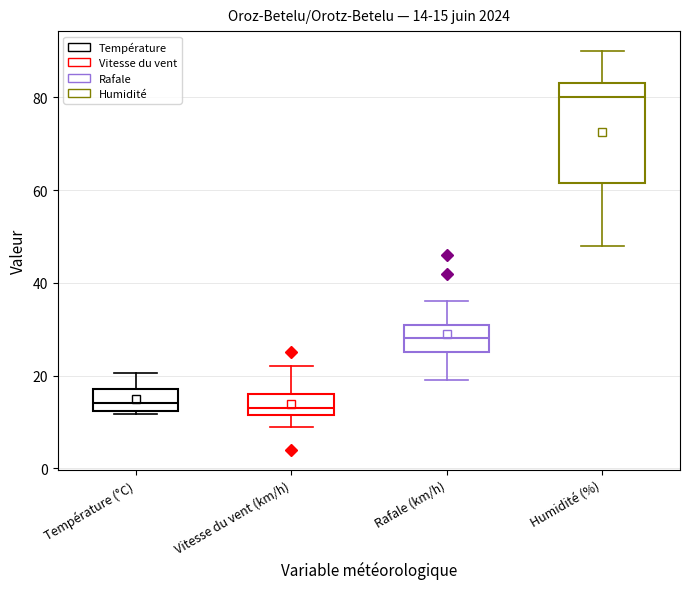

Comparing the boxes themselves (not the whiskers), which one is the tallest?

Humidité (%)